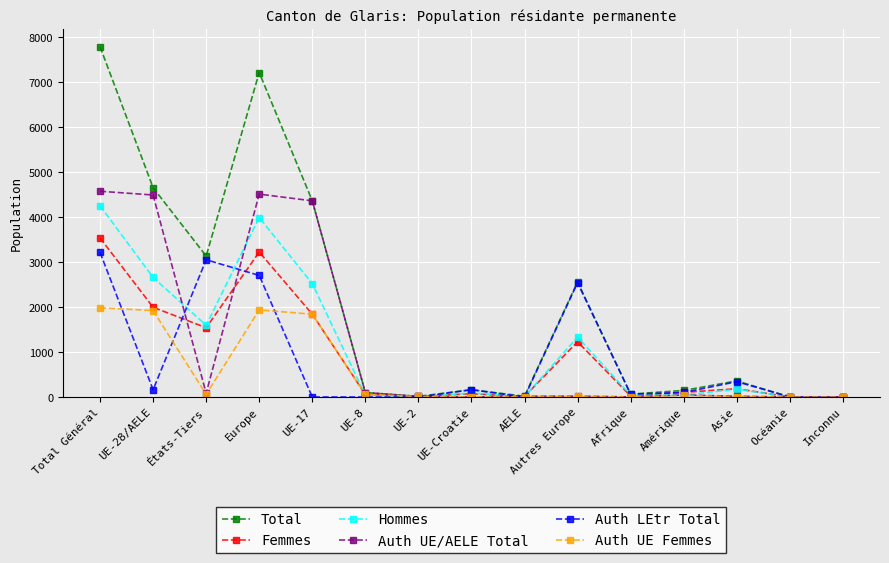

What is the maximum value for Auth UE Femmes?

1982